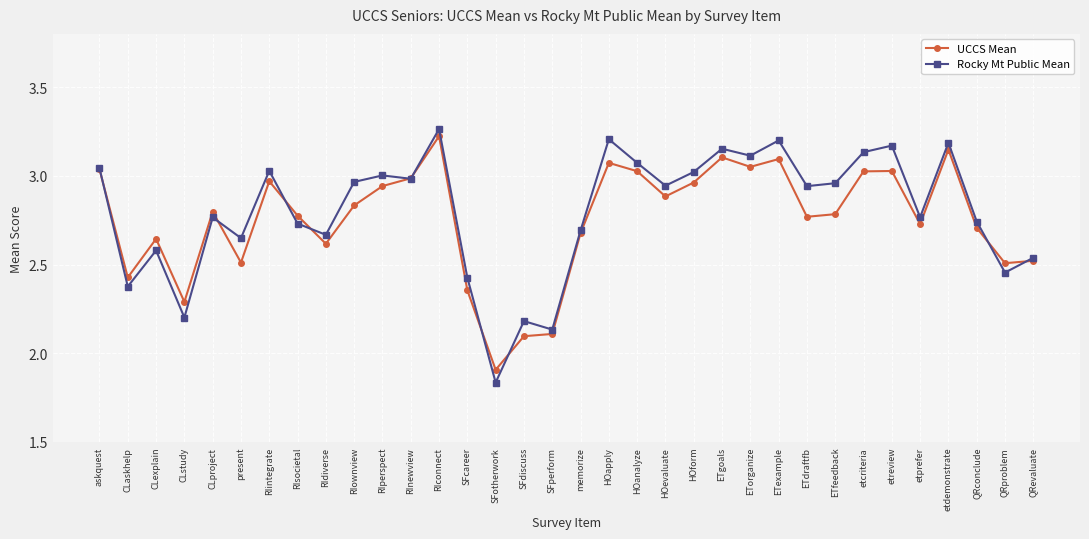

What is the sum of the UCCS Mean values at HOanalyze and CLaskhelp?

5.5